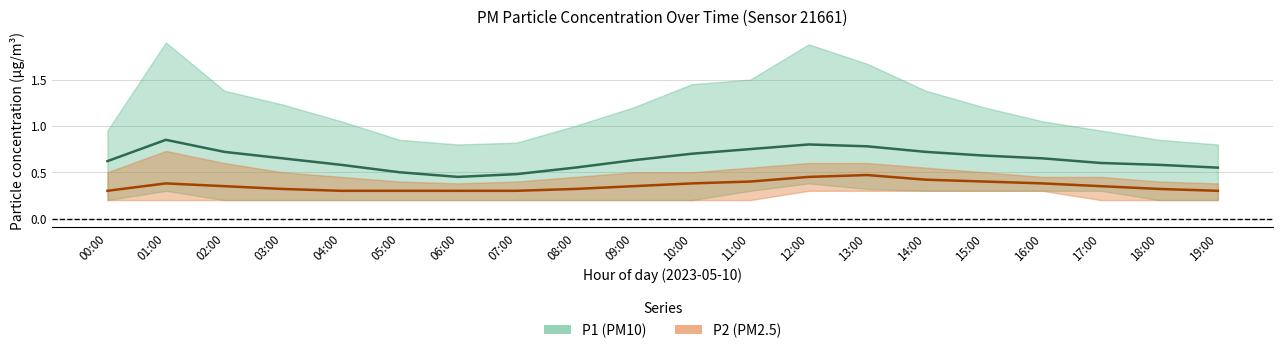

Reading left to right, what are all the values shown in this chart?

P1 (PM10) mid: 0.6	0.8	0.7	0.7	0.6	0.5	0.5	0.5	0.6	0.6	0.7	0.8	0.8	0.8	0.7	0.7	0.7	0.6	0.6	0.6
P2 (PM2.5) mid: 0.3	0.4	0.3	0.3	0.3	0.3	0.3	0.3	0.3	0.3	0.4	0.4	0.5	0.5	0.4	0.4	0.4	0.3	0.3	0.3